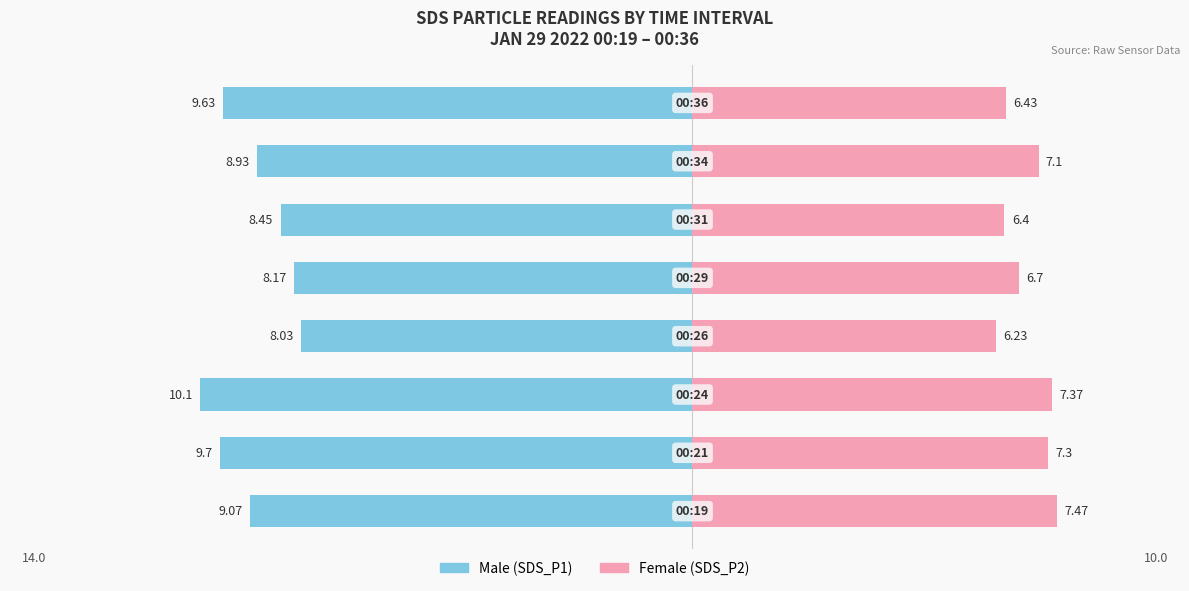

The value of Female (SDS_P2) at 0 is 6.2. True or false?

True